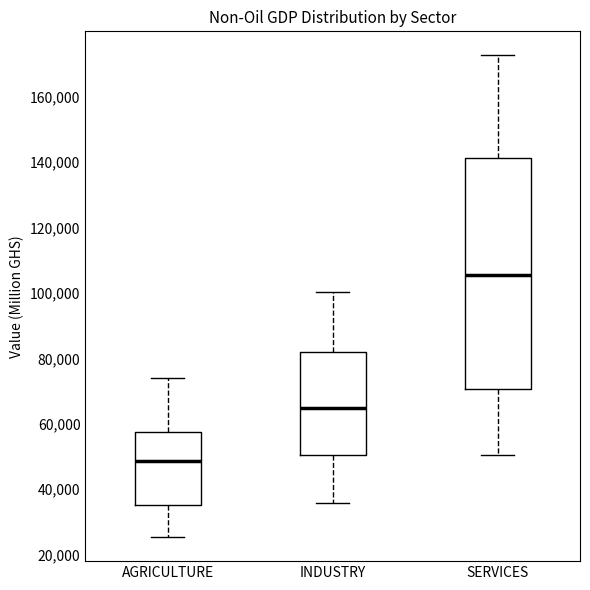

Reading left to right, read every box against the y-axis: the position of its median line, the range the box covers, and the ends of its whiskers. The values are not printed on the chart, so give them approximately, as read against the axis.

AGRICULTURE: median 48000, box 36000 to 58000, whiskers 26000 to 74000
INDUSTRY: median 64000, box 50000 to 82000, whiskers 36000 to 100000
SERVICES: median 106000, box 70000 to 142000, whiskers 50000 to 172000